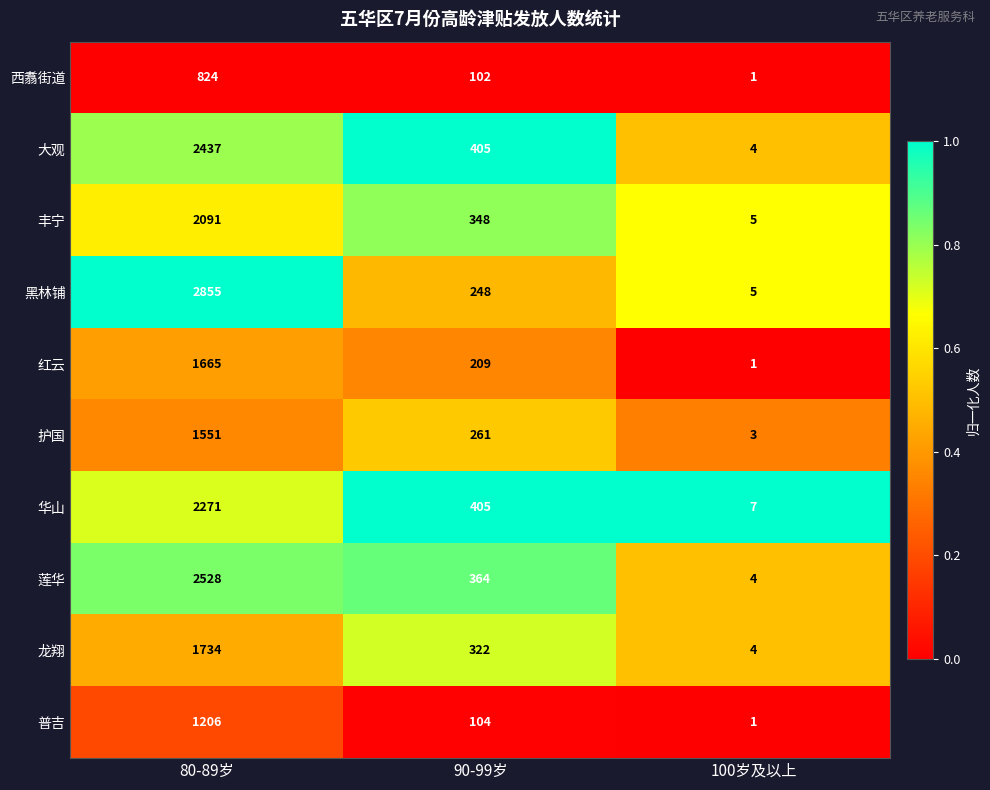

Reading left to right, what are all the values shown in this chart?

西翥街道: 80-89岁=824	90-99岁=102	100岁及以上=1
大观: 80-89岁=2437	90-99岁=405	100岁及以上=4
丰宁: 80-89岁=2091	90-99岁=348	100岁及以上=5
黑林铺: 80-89岁=2855	90-99岁=248	100岁及以上=5
红云: 80-89岁=1665	90-99岁=209	100岁及以上=1
护国: 80-89岁=1551	90-99岁=261	100岁及以上=3
华山: 80-89岁=2271	90-99岁=405	100岁及以上=7
莲华: 80-89岁=2528	90-99岁=364	100岁及以上=4
龙翔: 80-89岁=1734	90-99岁=322	100岁及以上=4
普吉: 80-89岁=1206	90-99岁=104	100岁及以上=1